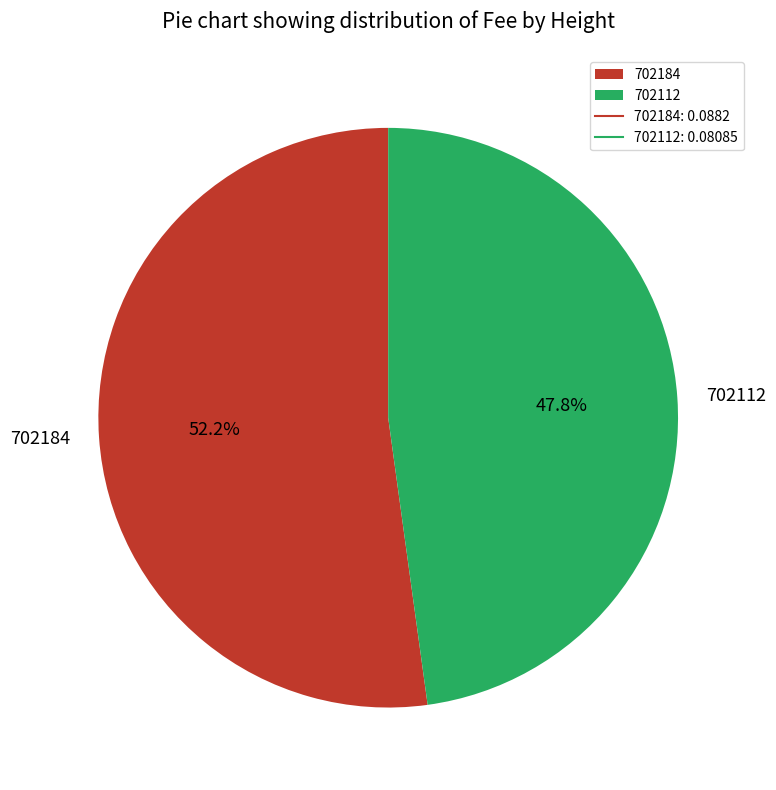

To the nearest percent, what portion does 702184 represent?

52%